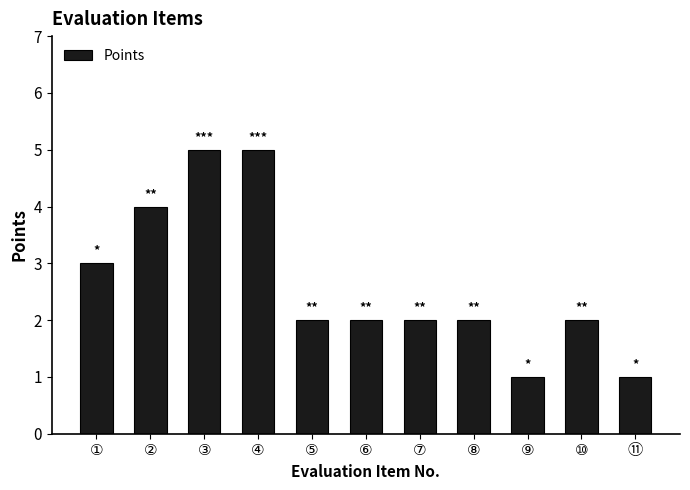

At which label does the data first exceed 2?

①